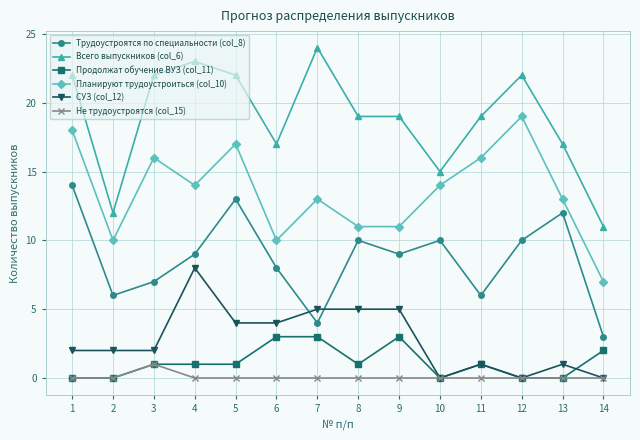

Reading left to right, extract all data points from this chart.

Трудоустроятся по специальности (col_8): 14	6	7	9	13	8	4	10	9	10	6	10	12	3
Всего выпускников (col_6): 22	12	22	23	22	17	24	19	19	15	19	22	17	11
Продолжат обучение ВУЗ (col_11): 0	0	1	1	1	3	3	1	3	0	1	0	0	2
Планируют трудоустроиться (col_10): 18	10	16	14	17	10	13	11	11	14	16	19	13	7
СУЗ (col_12): 2	2	2	8	4	4	5	5	5	0	1	0	1	0
Не трудоустроятся (col_15): 0	0	1	0	0	0	0	0	0	0	0	0	0	0